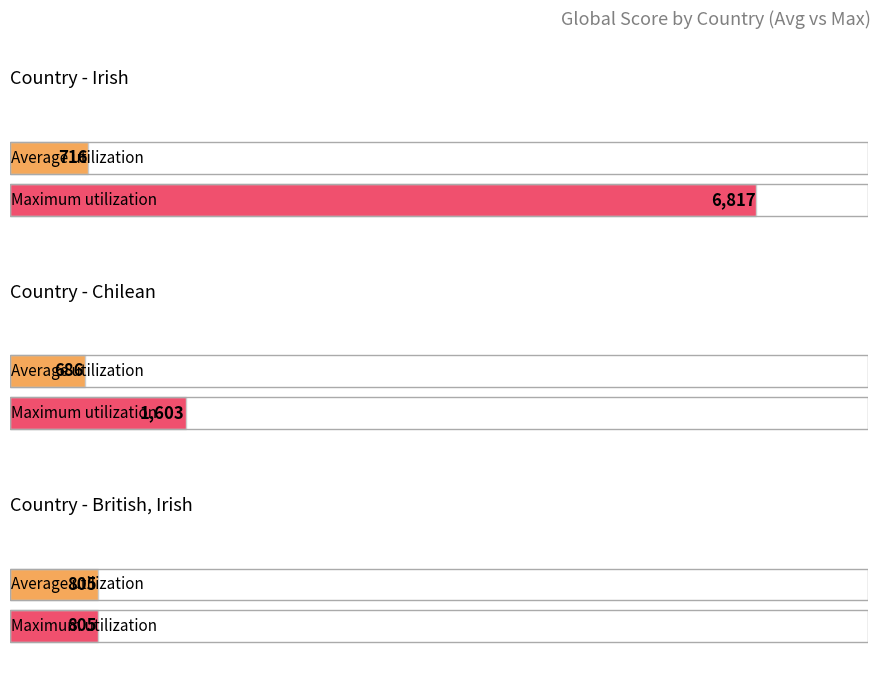

At which label is Maximum Score closest to 3799?

Chilean